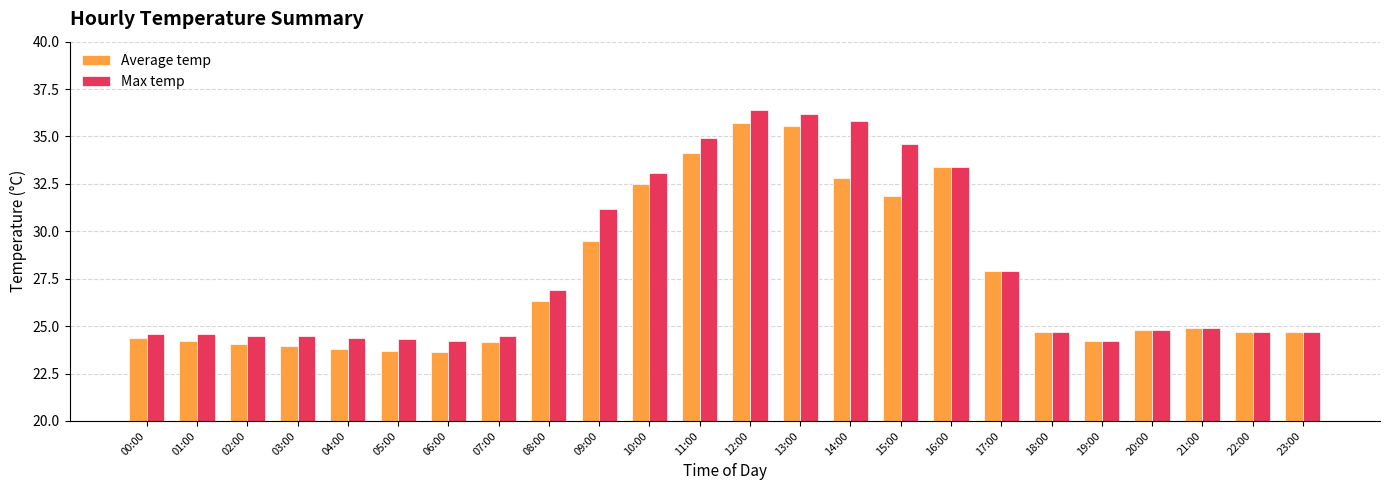

True or false: Max temp has a value of 38.5 at 23:00.

False